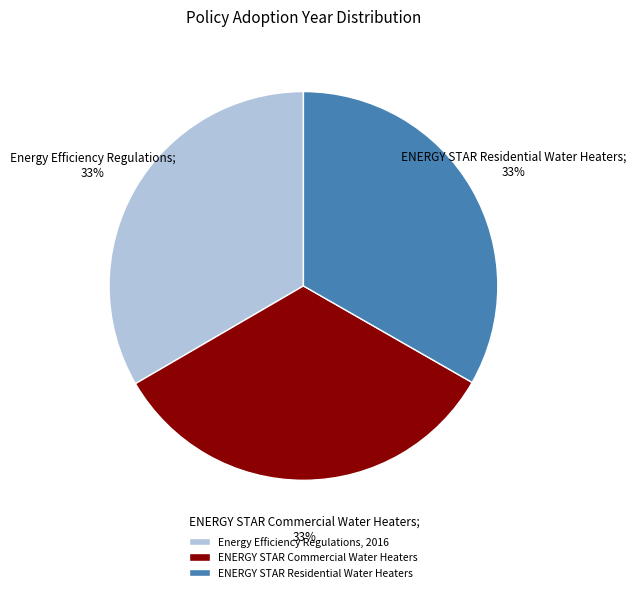

To the nearest percent, what portion does ENERGY STAR Commercial Water Heaters represent?

33%